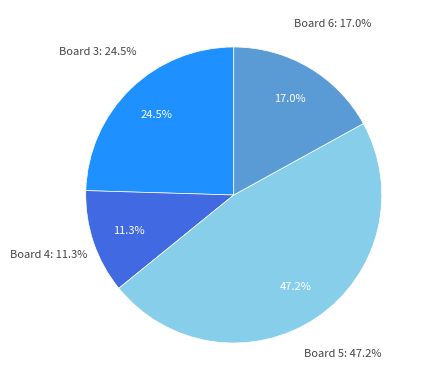

Does any single category account for the majority?

No